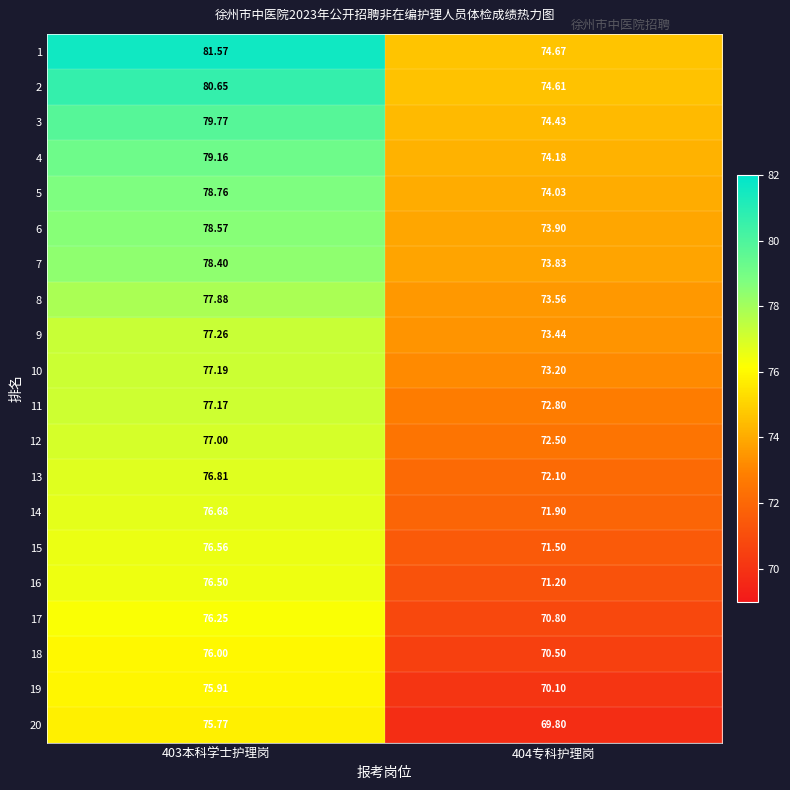

Rank the series at 403本科学士护理岗 from highest to lowest value.

1, 2, 3, 4, 5, 6, 7, 8, 9, 10, 11, 12, 13, 14, 15, 16, 17, 18, 19, 20